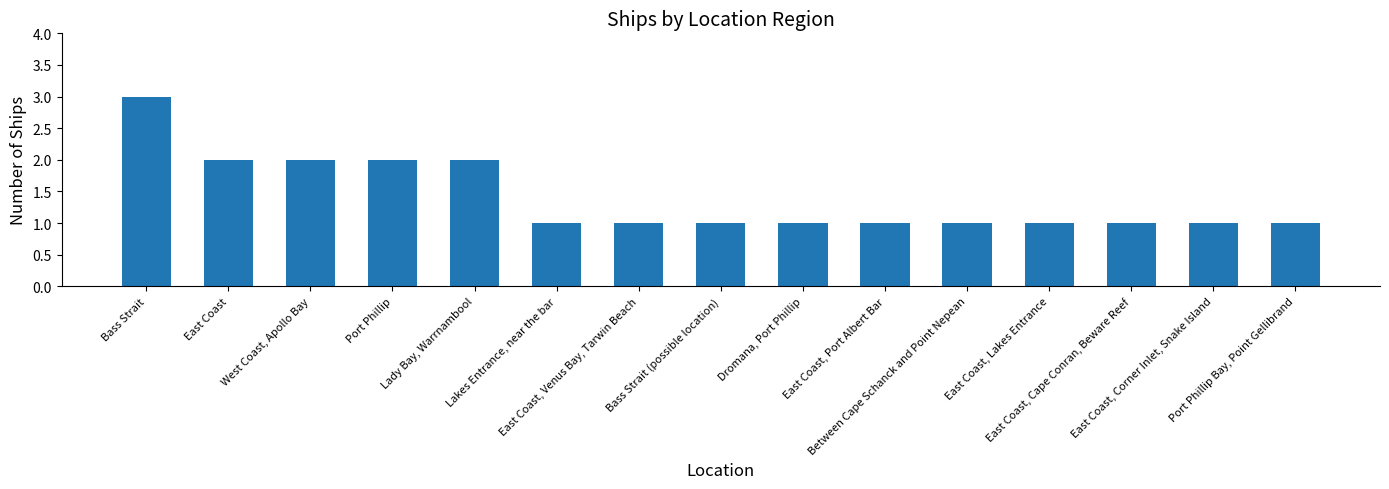

True or false: the data shows 2 at East Coast, Port Albert Bar.

False